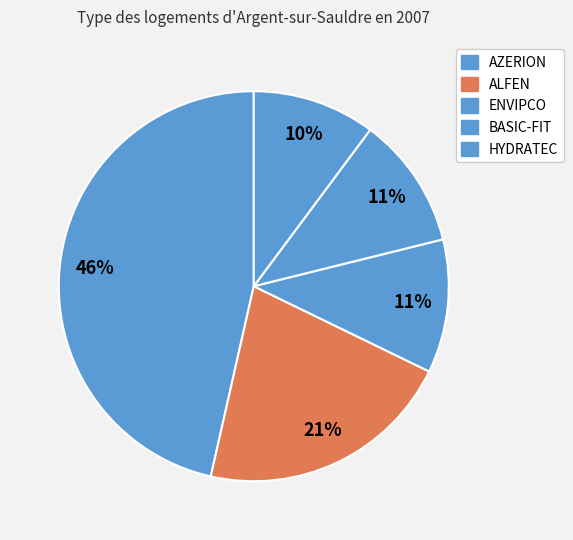

Do ENVIPCO and ALFEN together represent more than half of the pie?

No